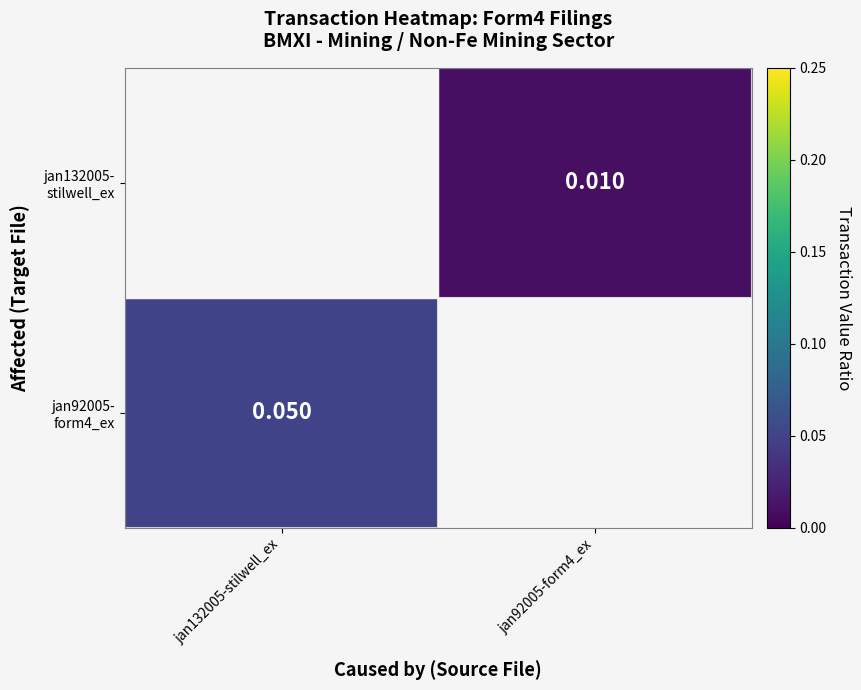

What is the maximum value shown in the chart?

0.1